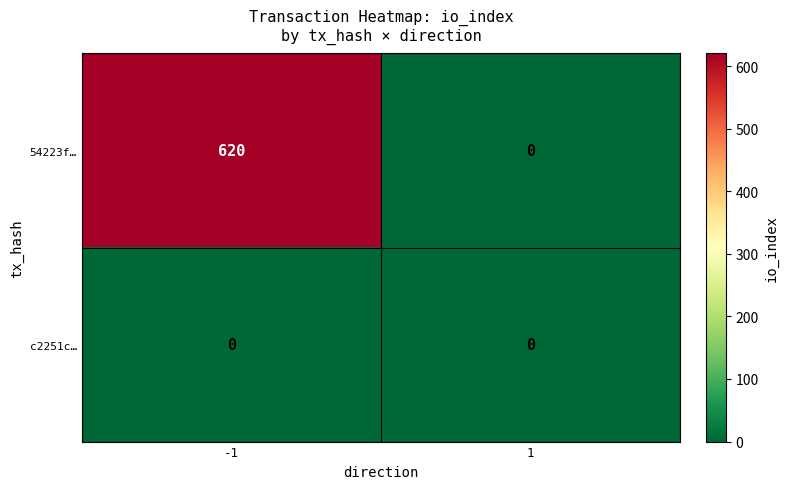

Which series has the largest total across all categories?

54223f…